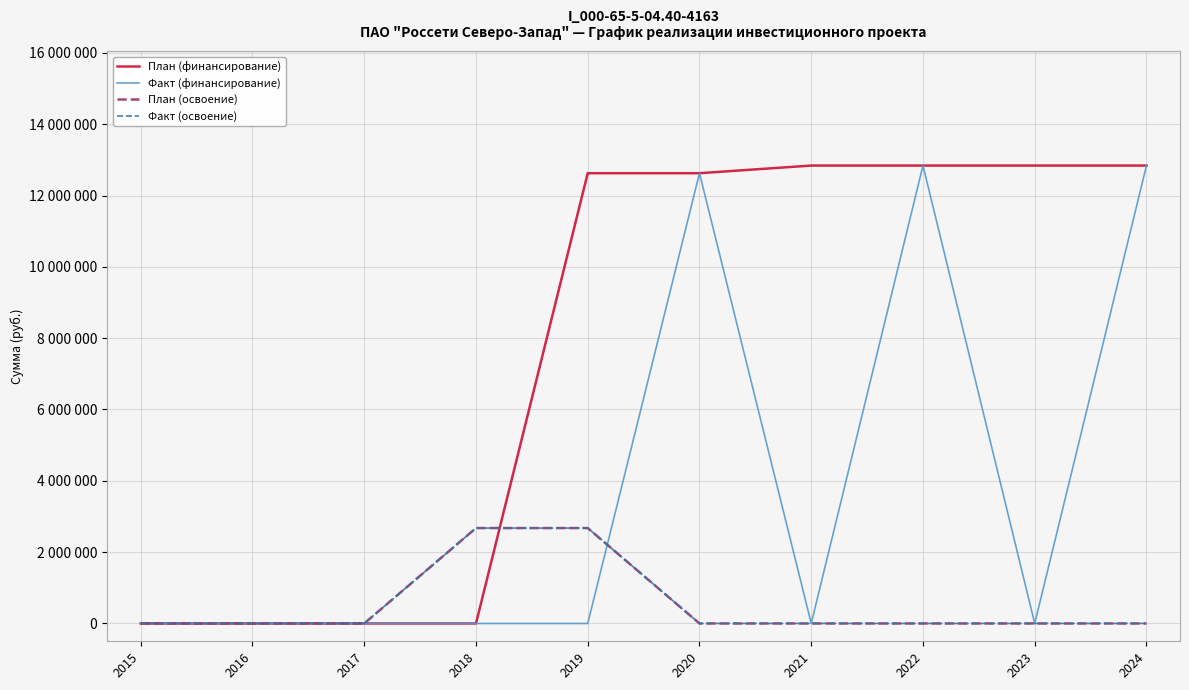

Does the chart display data point markers on the line(s)?

No